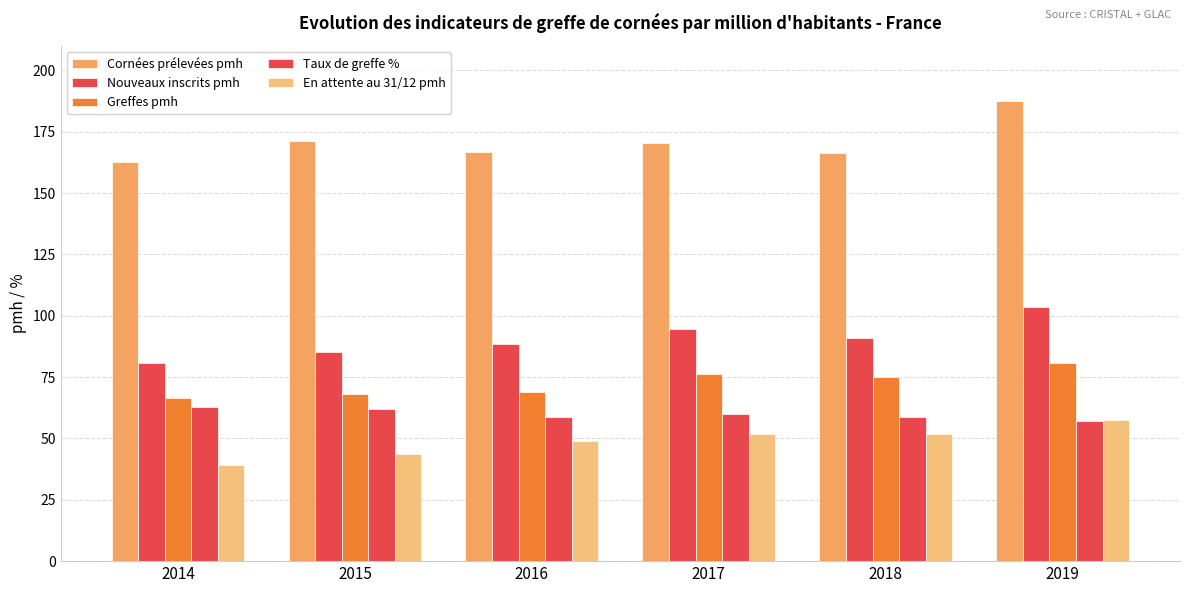

Where does the En attente au 31/12 pmh series first go above 51?

2017